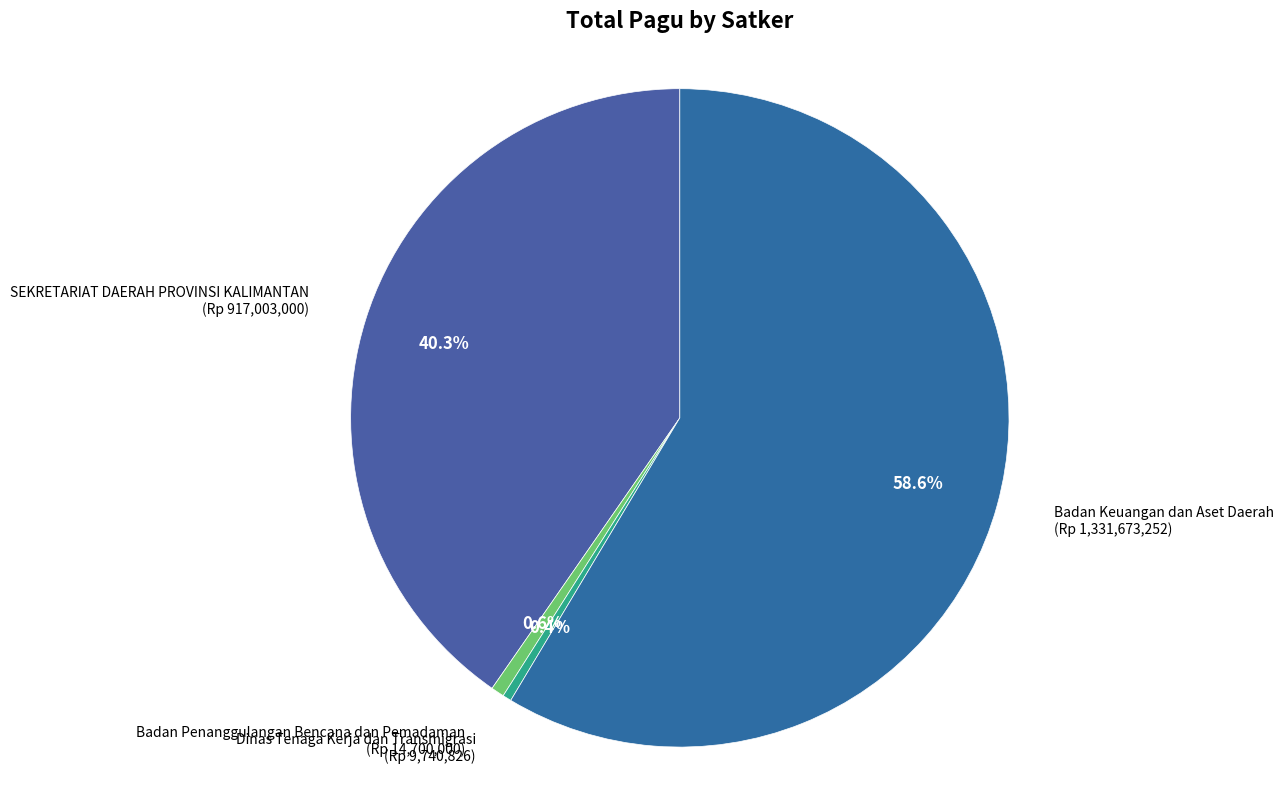

True or false: Badan Keuangan dan Aset Daerah accounts for 15% of the total.

False